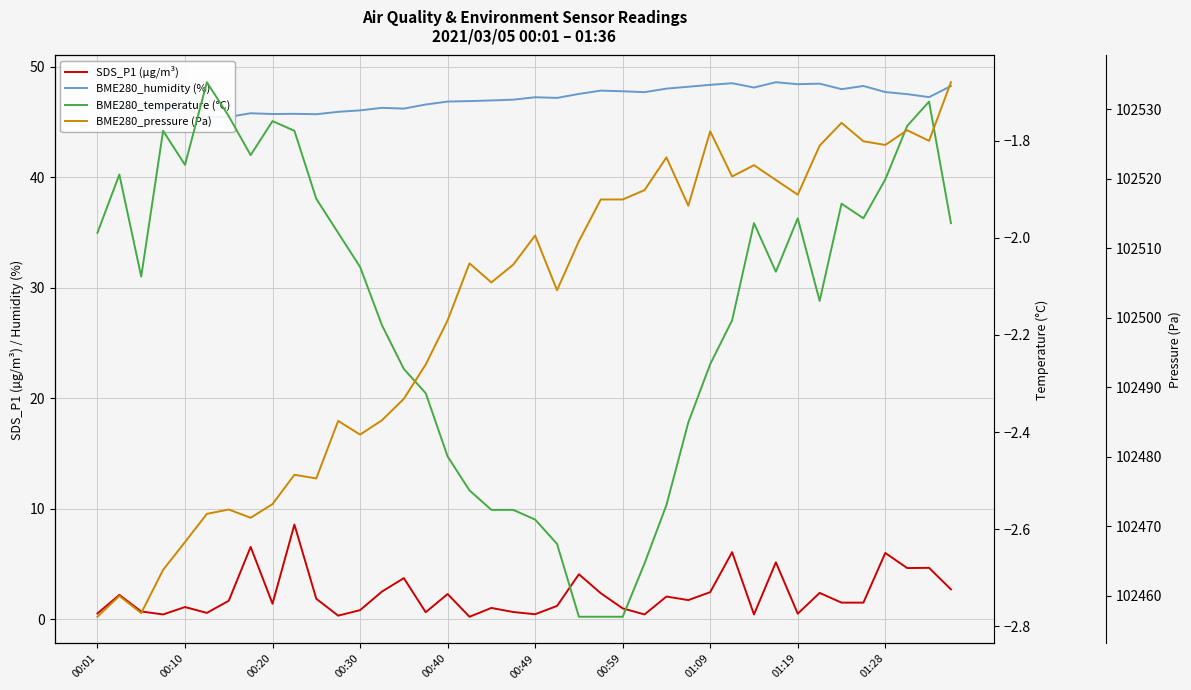

Where does the BME280_humidity (%) series first go above 47?

19